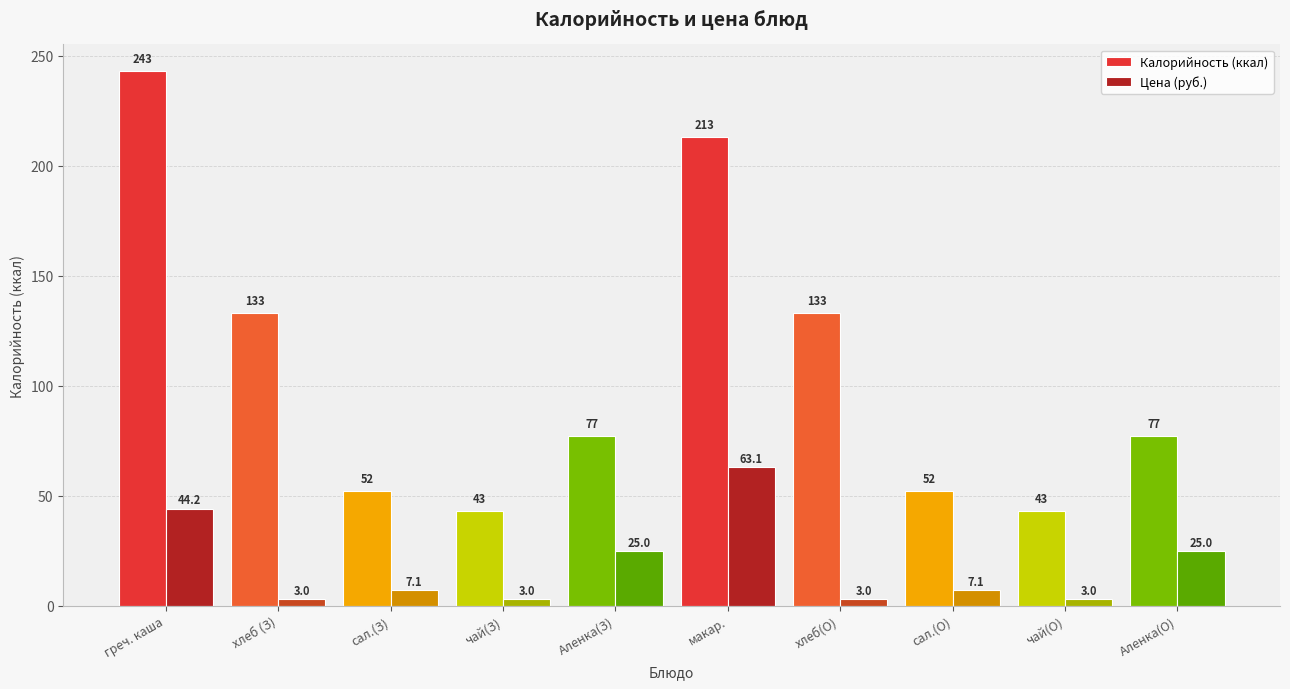

Read the Цена (руб.) value at греч. каша.

44.2